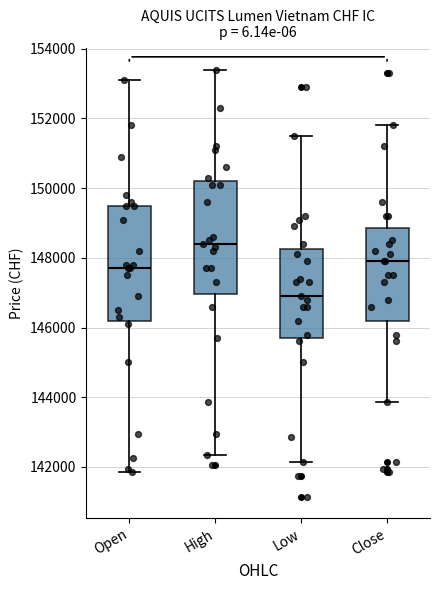

Reading left to right, transcribe this box plot: for each box, give where its median line is, the range the box spans, and where its two whiskers end, as read against the y-axis. The values are not printed on the chart, so give them approximately, as read against the axis.

Open: median 147800, box 146200 to 149600, whiskers 141800 to 153200
High: median 148400, box 147000 to 150200, whiskers 142400 to 153400
Low: median 147000, box 145800 to 148200, whiskers 142200 to 151600
Close: median 148000, box 146200 to 148800, whiskers 143800 to 151800